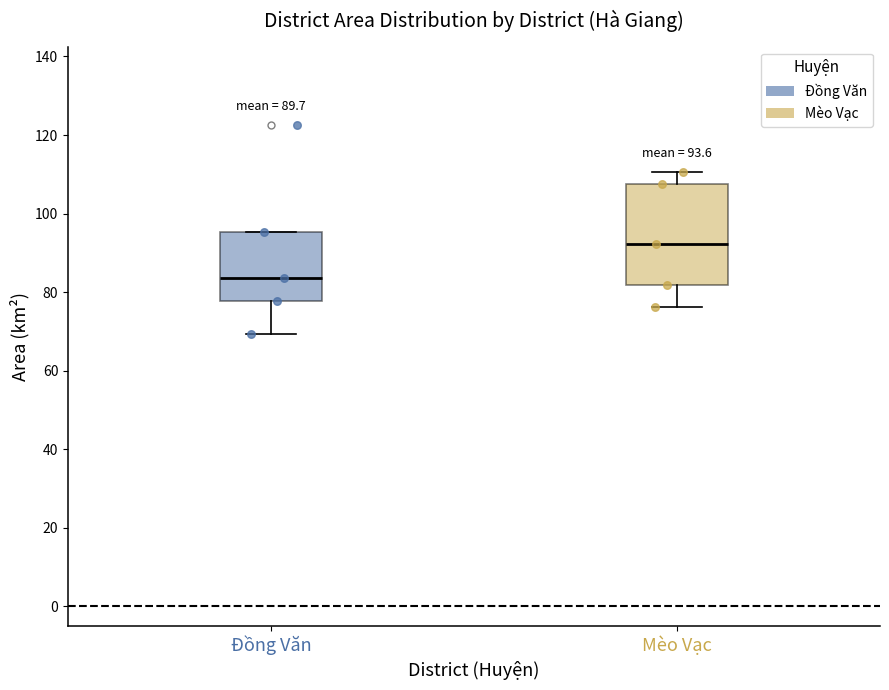

Which box's median line is the lowest?

Đồng Văn